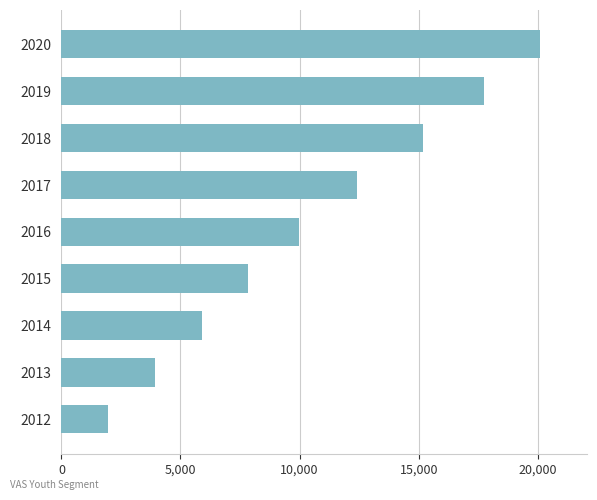

What is the minimum value shown in the chart?

1968.0